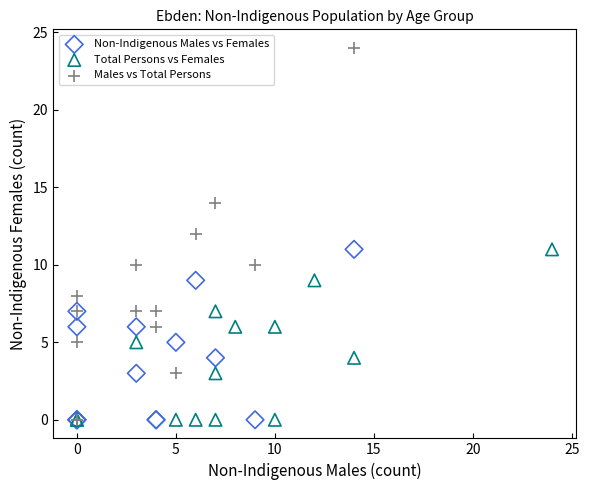

Which series has the largest Y range (max minus min)?

Males vs Total Persons